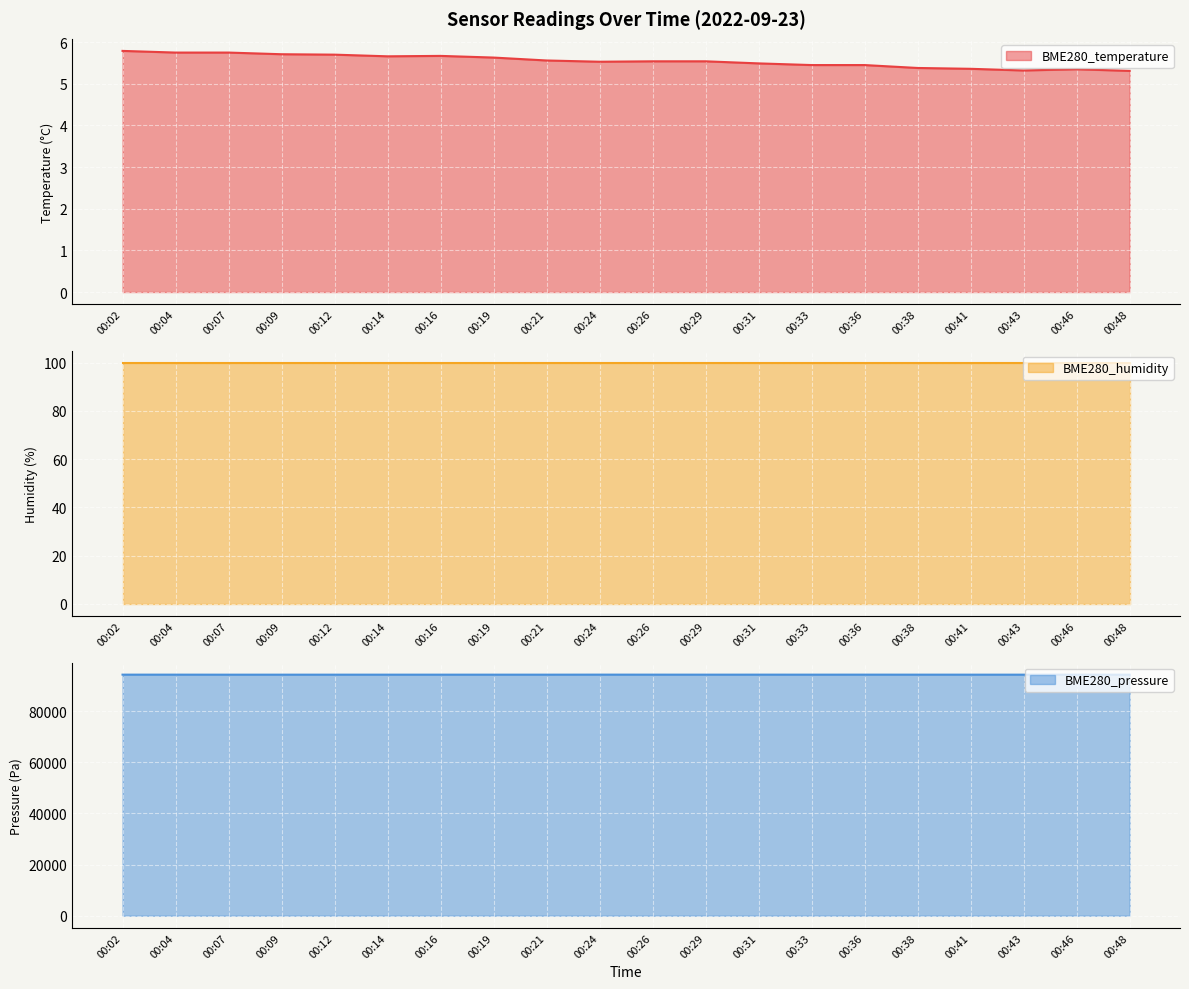

Is the value of BME280_temperature at 00:24 greater than the value of BME280_pressure at 00:19?

No